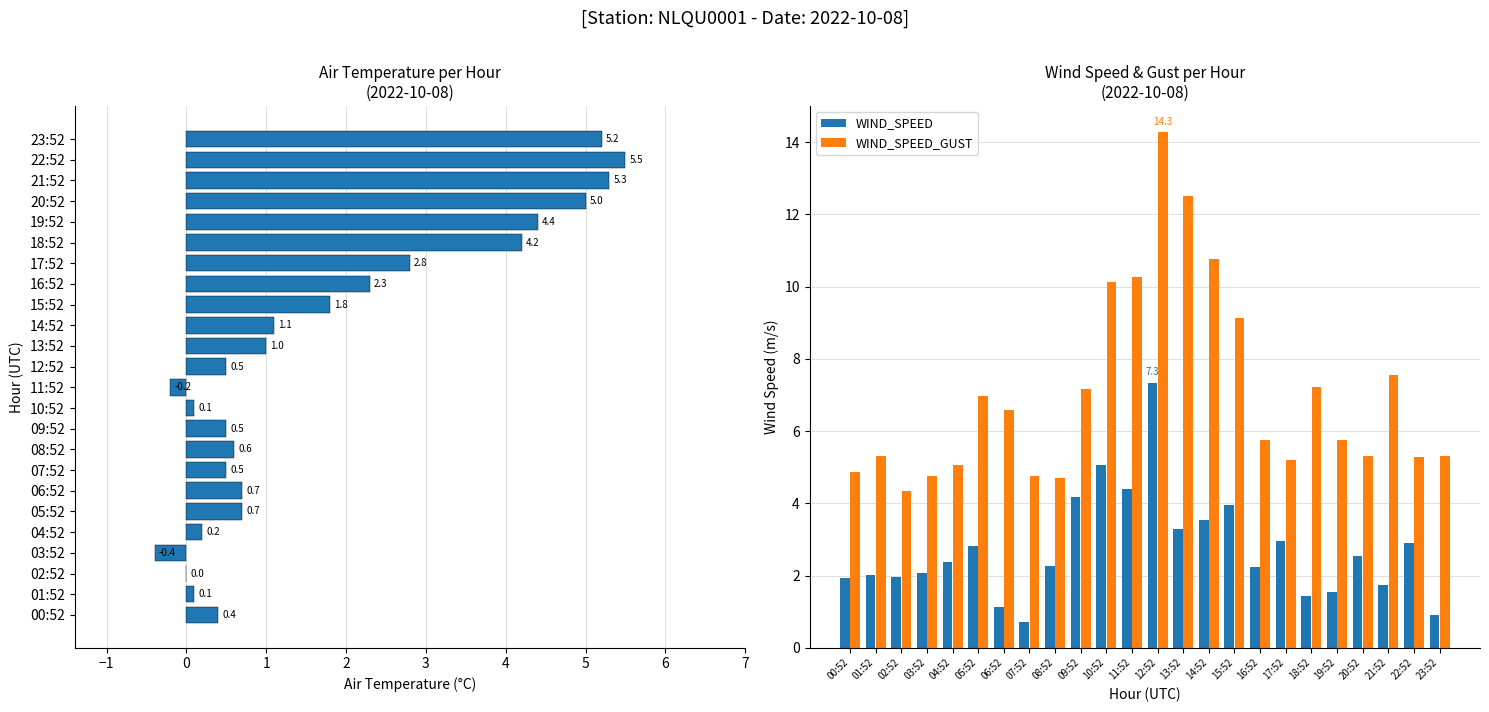

List the series in order of their peak value, lowest first.

AIR_TEMP, WIND_SPEED, WIND_SPEED_GUST